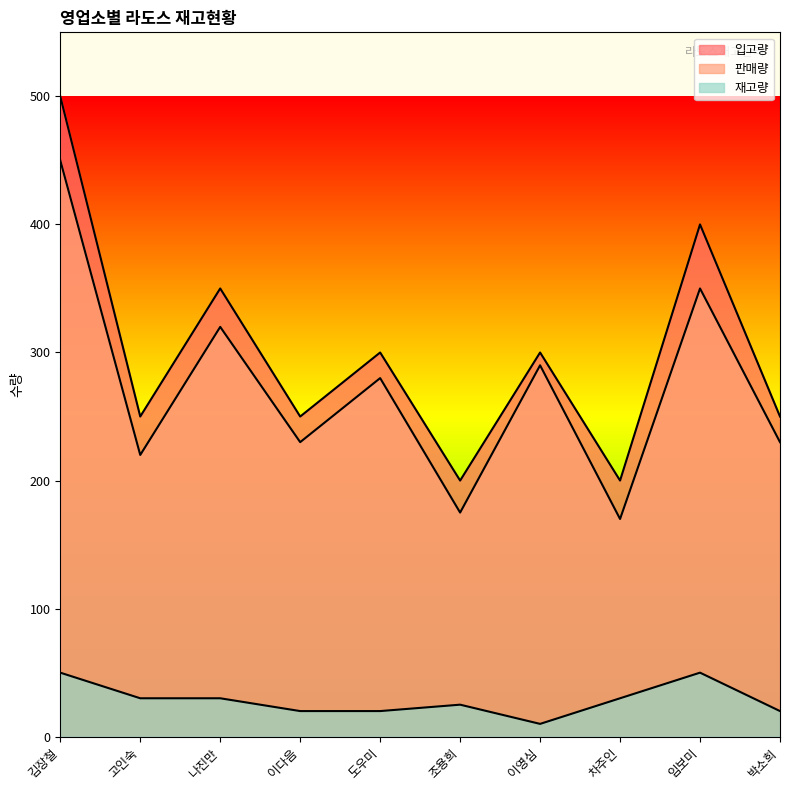

How many 입고량 values are between 250 and 350?

6